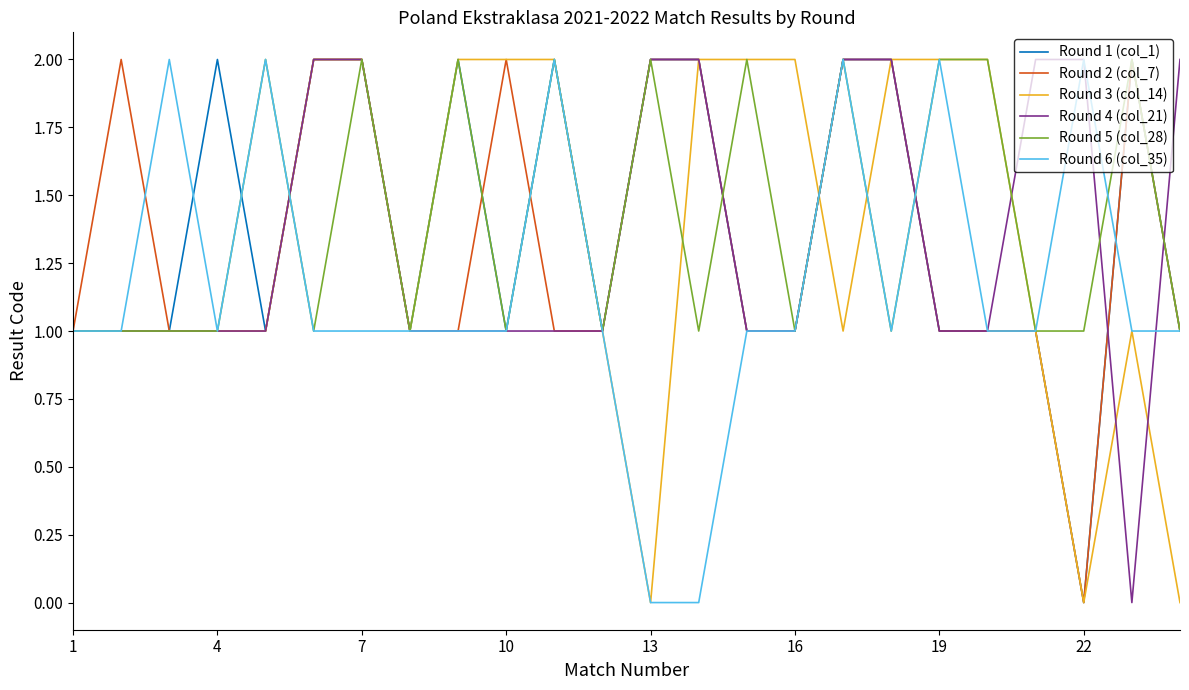

Rank the series by their maximum value, from lowest to highest.

Round 1 (col_1), Round 2 (col_7), Round 3 (col_14), Round 4 (col_21), Round 5 (col_28), Round 6 (col_35)